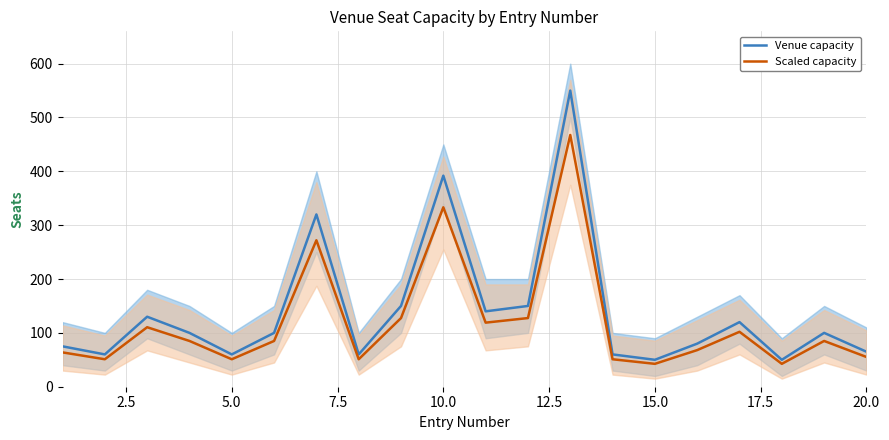

What is the maximum value for Scaled capacity?

467.5